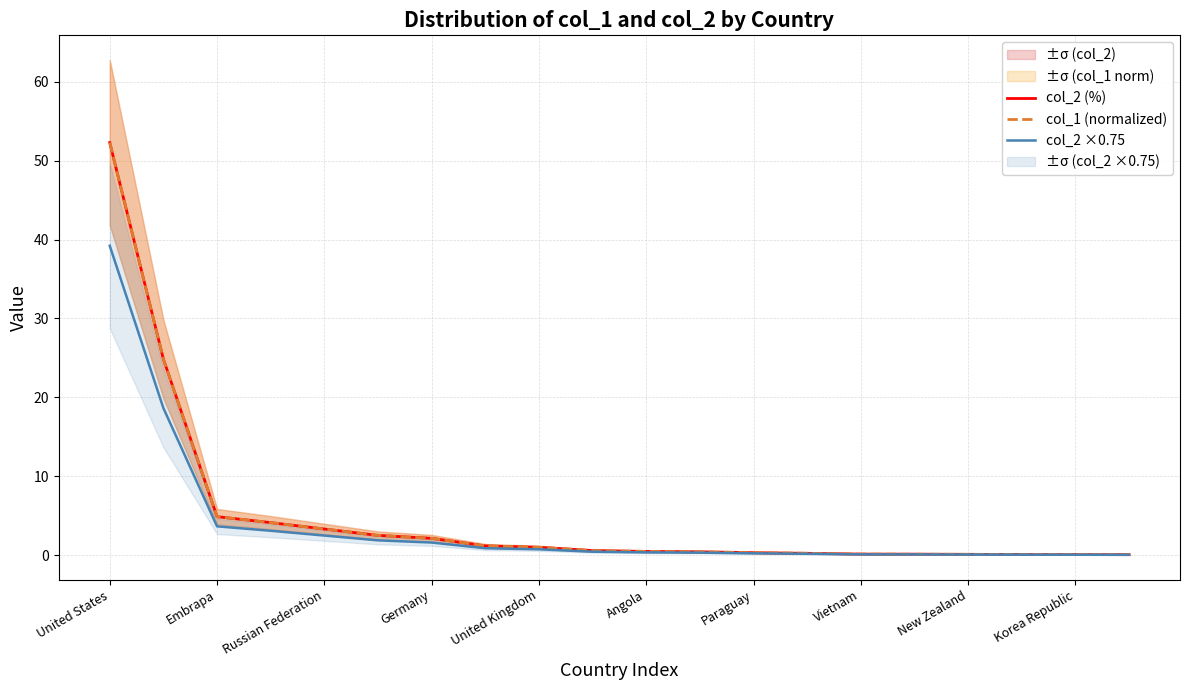

Read the col_1 (normalized) value at Vietnam.

0.1